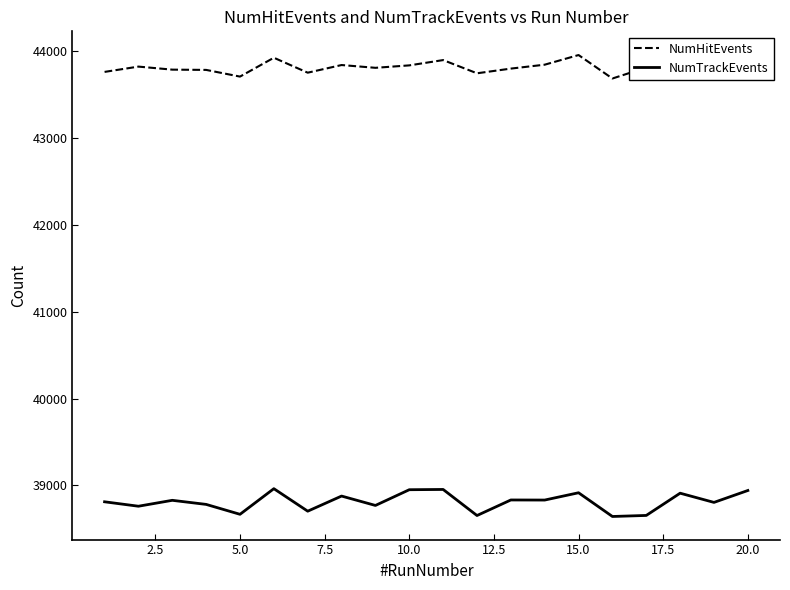

What is the lowest value of the NumTrackEvents series?

38643